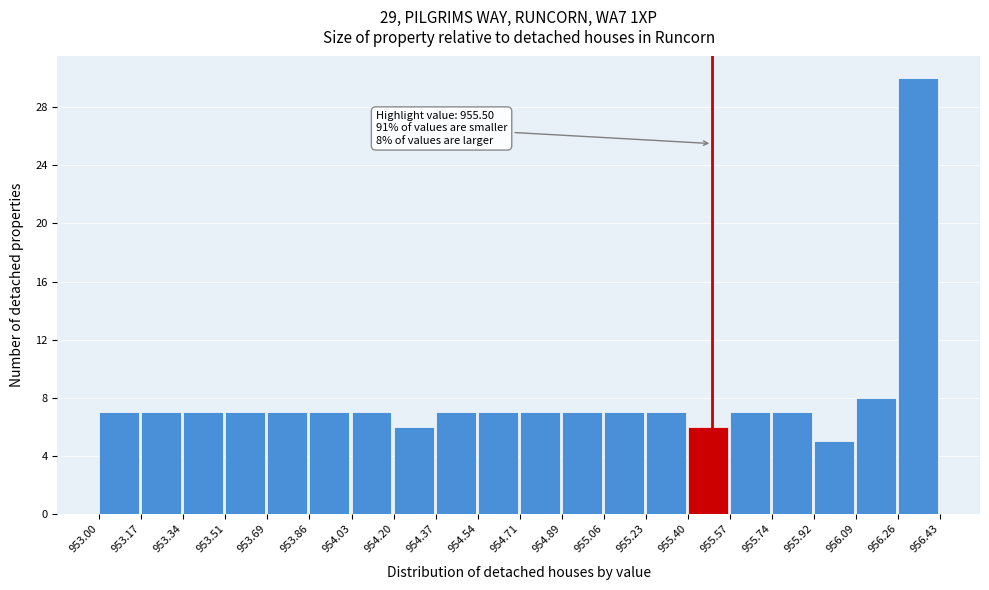

Over which range of the x-axis is the bar tallest?

956.26 to 956.43